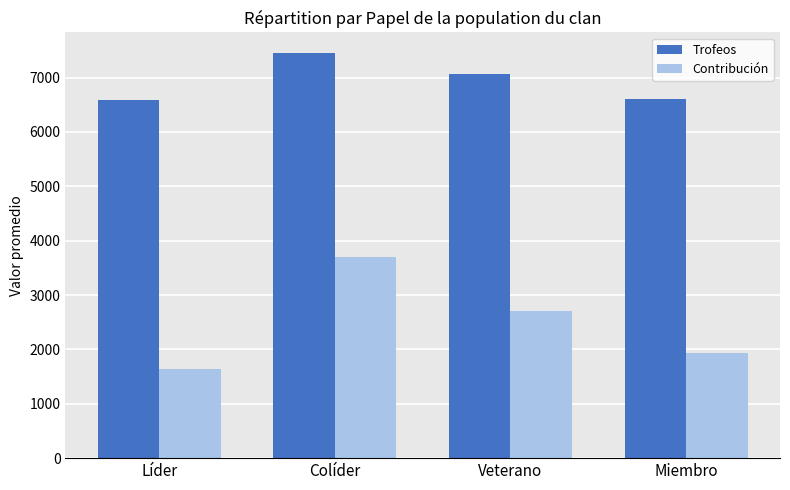

True or false: Contribución has a value of 1646 at Líder.

True